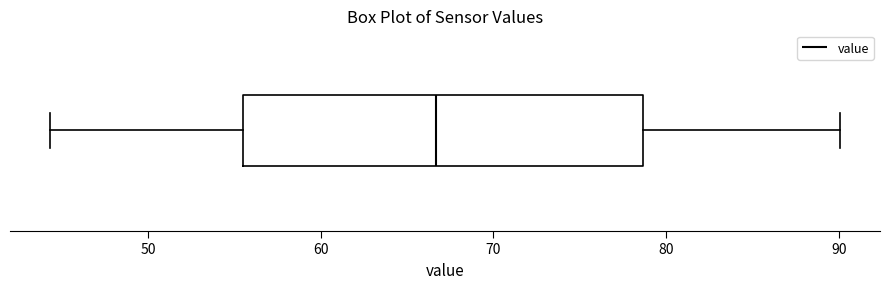

Read this box plot against the x-axis: the position of the median line, the range covered by the box, and the ends of both whiskers. The values are not printed on the chart, so give them approximately, as read against the axis.

median 67, box 55 to 79, whiskers 44 to 90